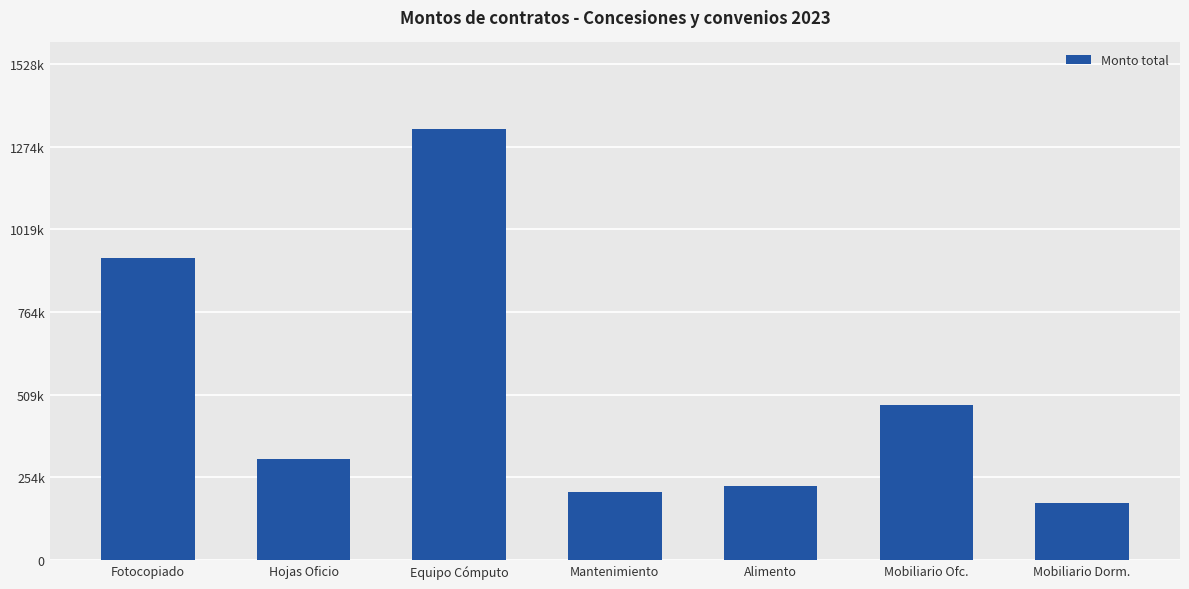

Reading right to left, extract all data points from this chart.

Mobiliario Dorm.=174747.0	Mobiliario Ofc.=479033.6	Alimento=228250.0	Mantenimiento=210852.8	Equipo Cómputo=1329452.8	Hojas Oficio=310880.0	Fotocopiado=930597.5